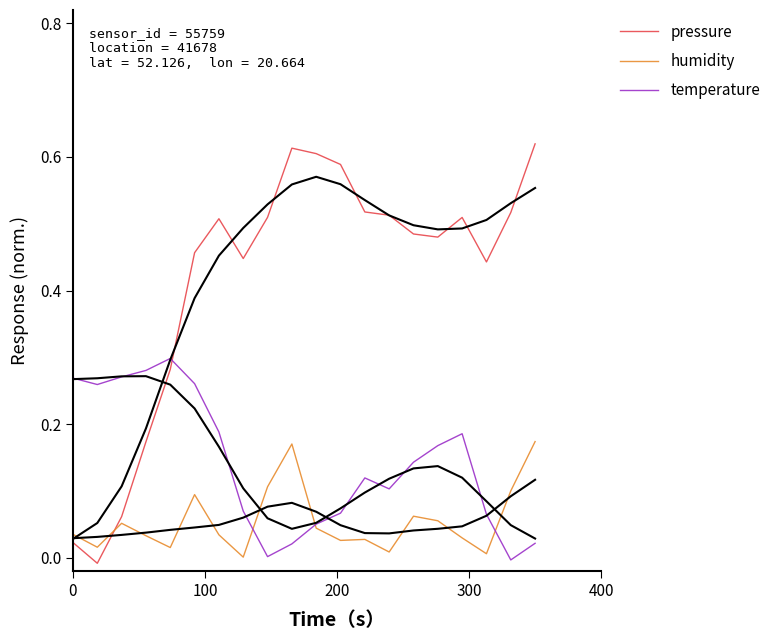

True or false: pressure and temperature cross at least once.

True